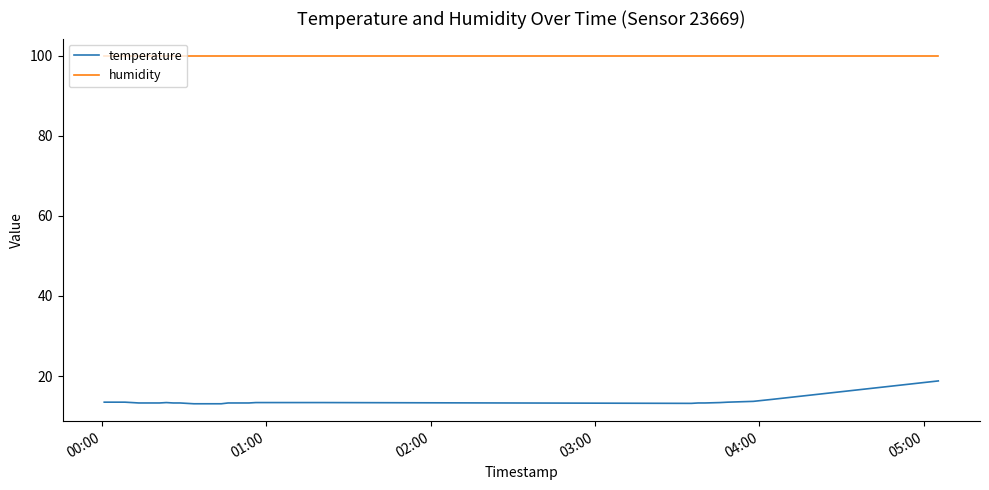

True or false: humidity and temperature intersect in this chart.

False